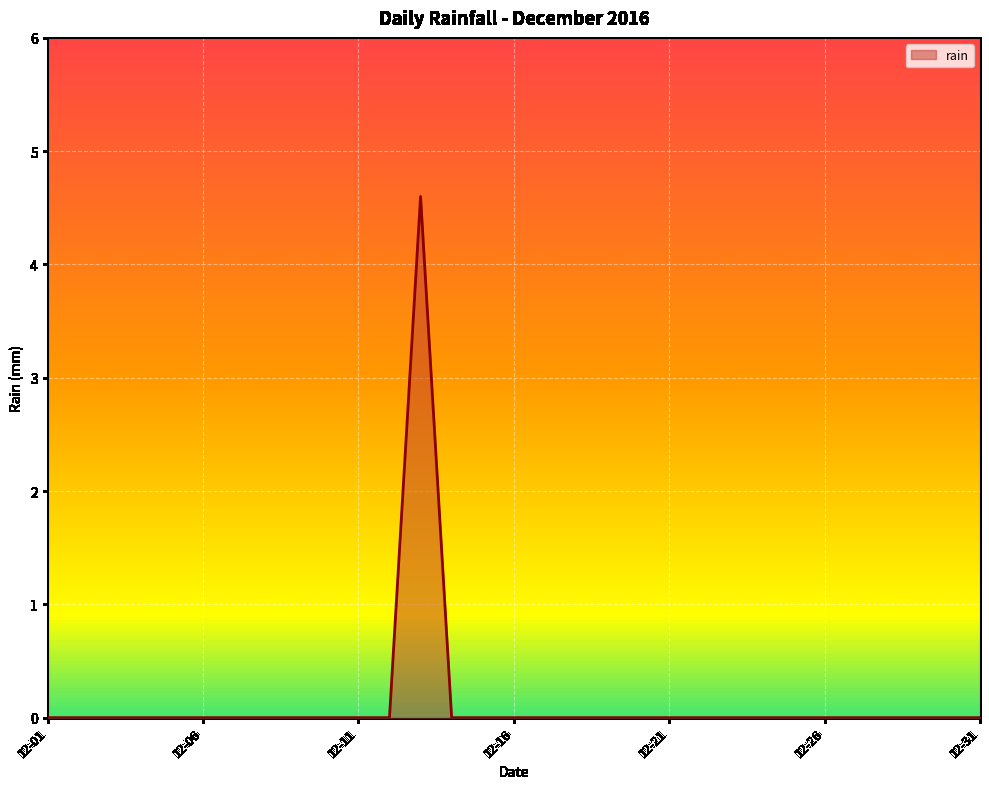

What is the maximum value shown in the chart?

4.6